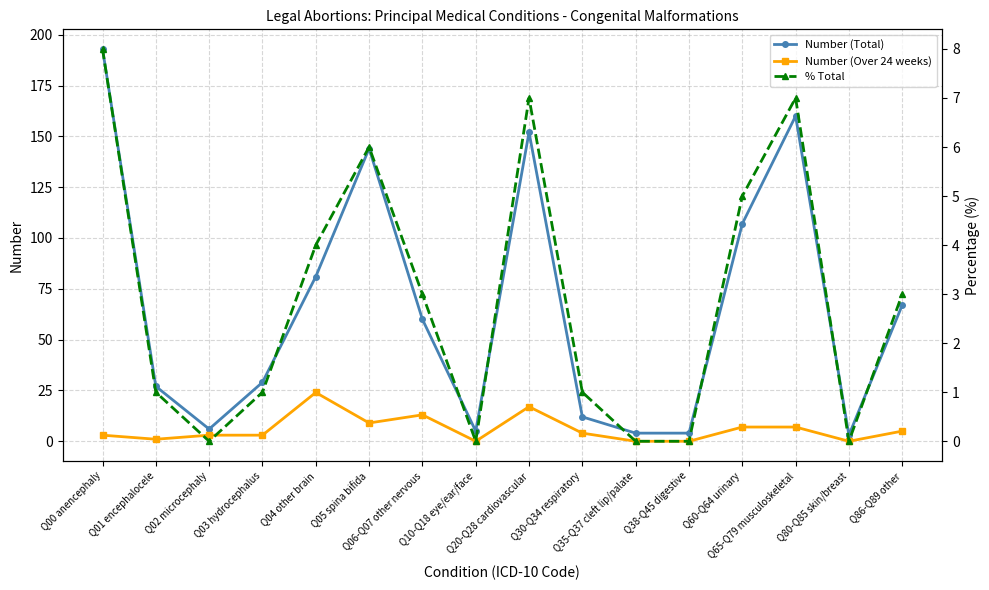

At which category does Number (Total) reach its first local peak?

Q05 spina bifida